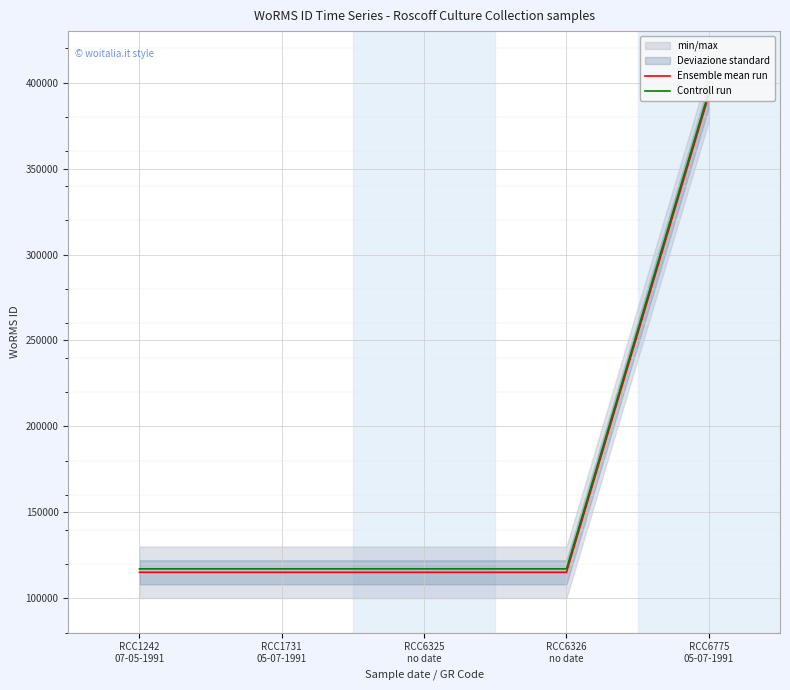

Read the Ensemble mean run value at RCC6325
no date.

115104